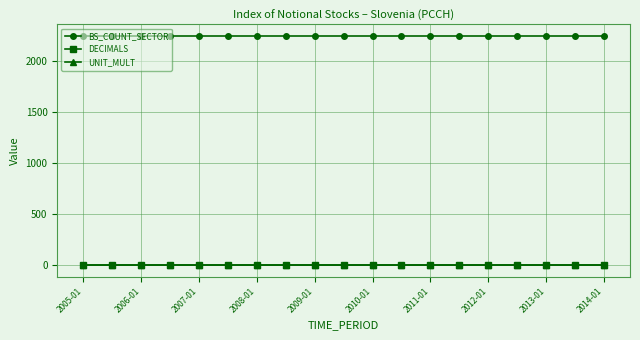

How many categories are shown in the chart?

19